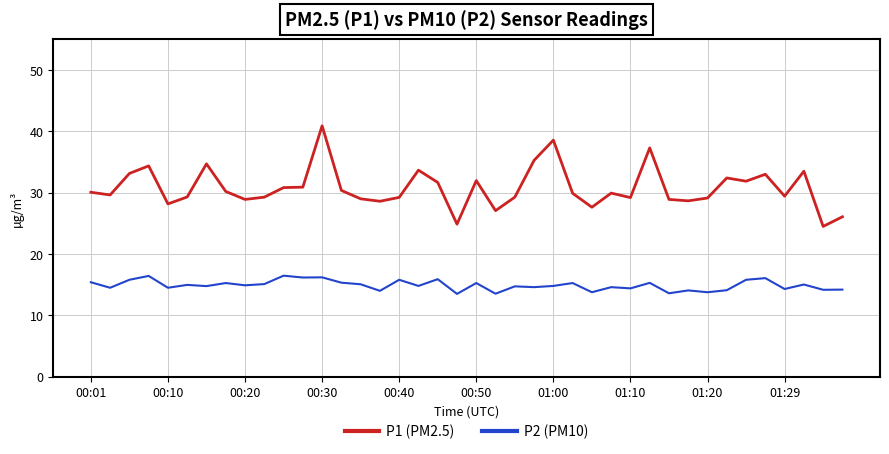

Which series has the largest total across all categories?

P1 (PM2.5)